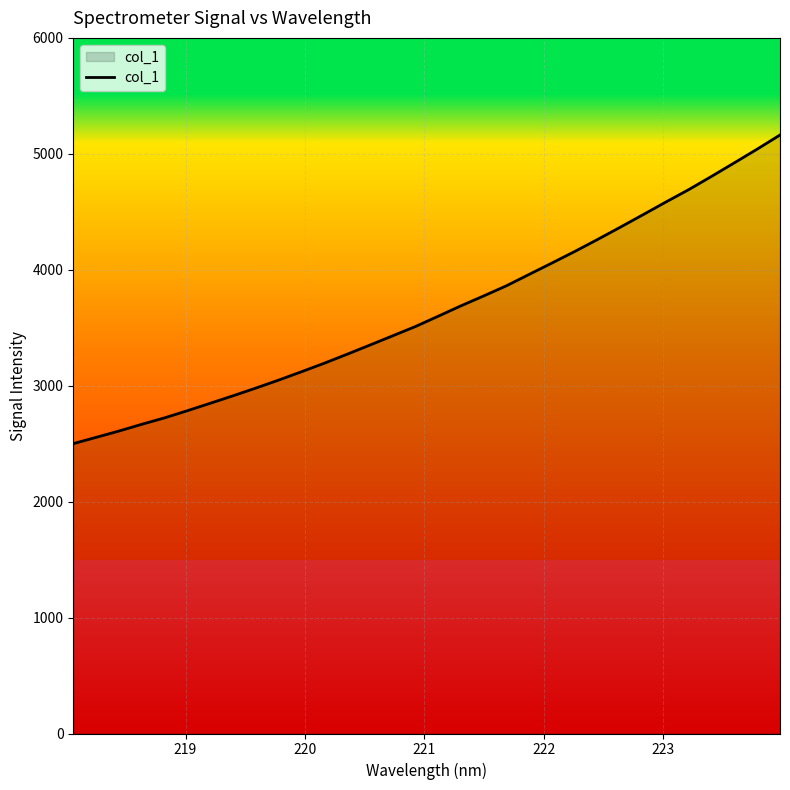

Count the number of values greater than 3599.

16